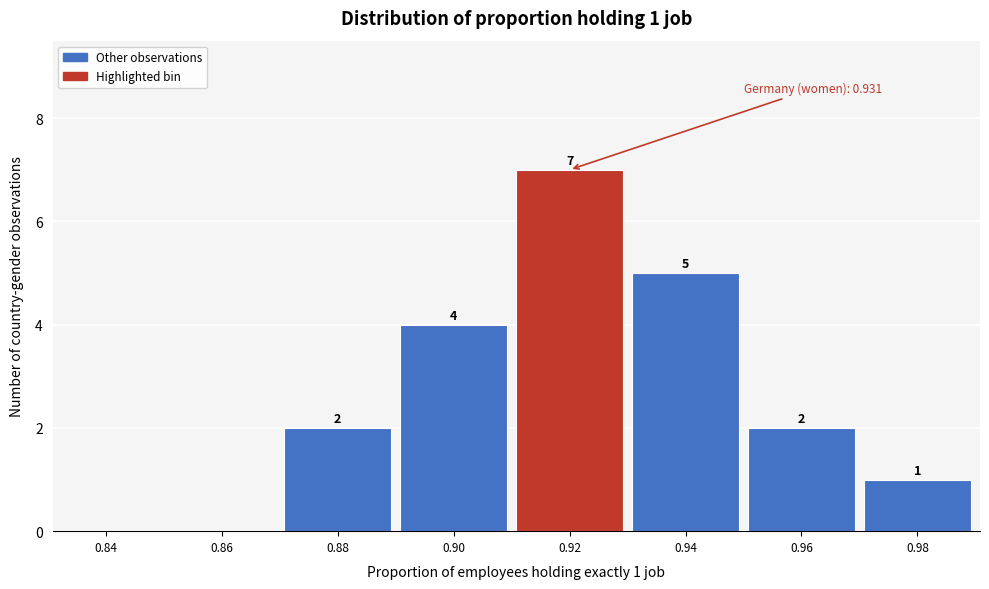

Reading right to left, what are all the values shown in this chart?

0.98=1	0.96=2	0.94=5	0.92=7	0.90=4	0.88=2	0.86=0	0.84=0